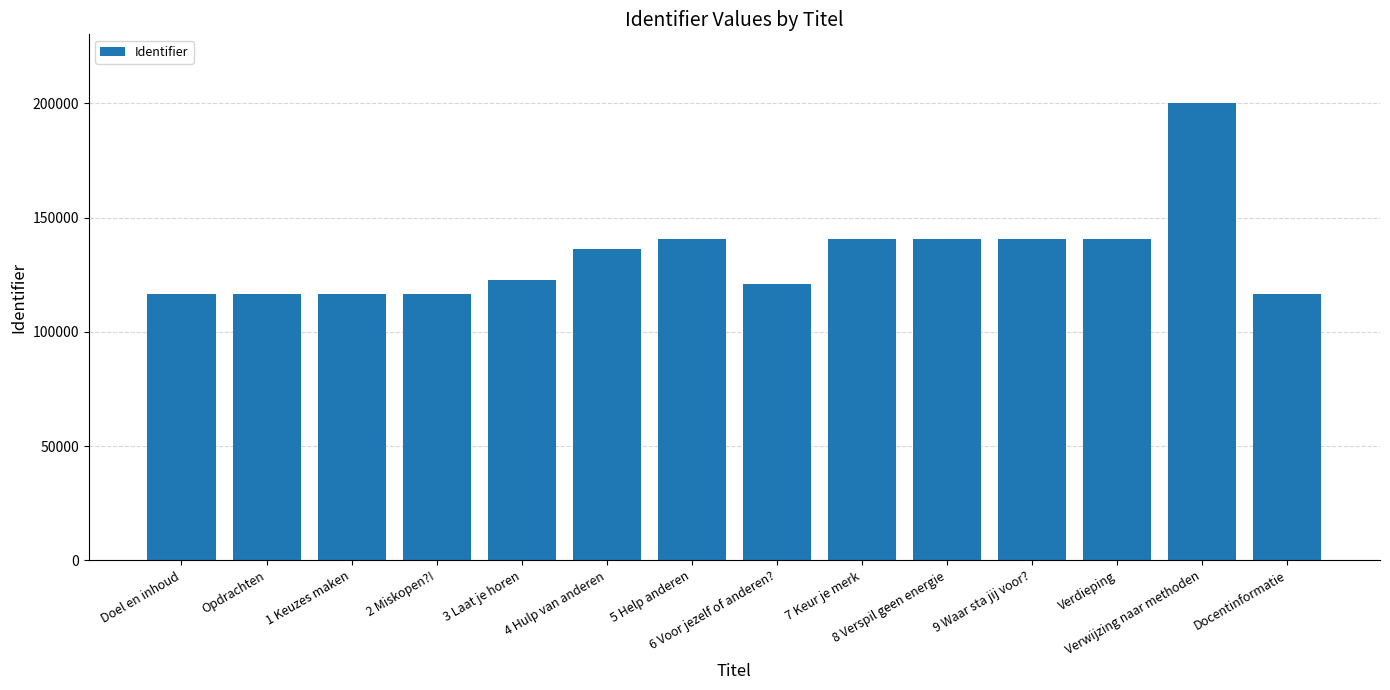

The value at 4 Hulp van anderen is 211114. True or false?

False